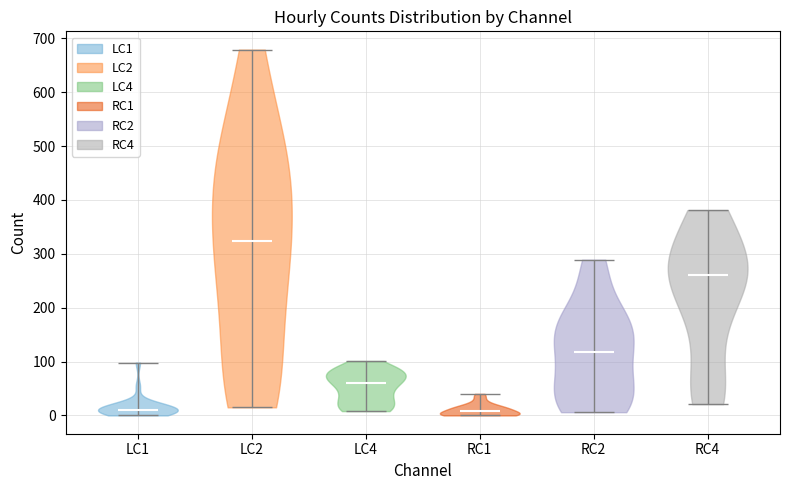

What is the lowest point the violin for RC4 reaches on the y-axis? The values are not printed on the chart, so give them approximately, as read against the axis.

20